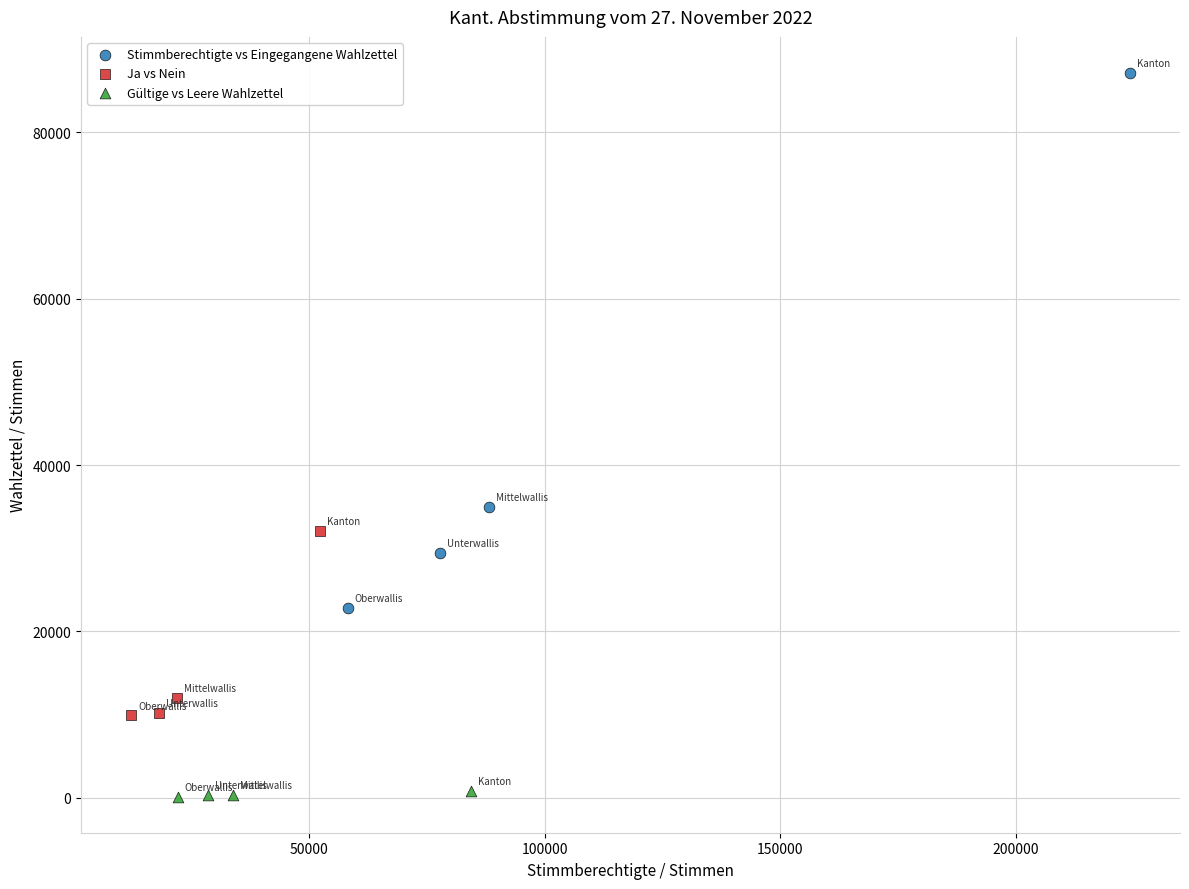

Which series reaches the maximum Y coordinate?

Stimmberechtigte vs Eingegangene Wahlzettel